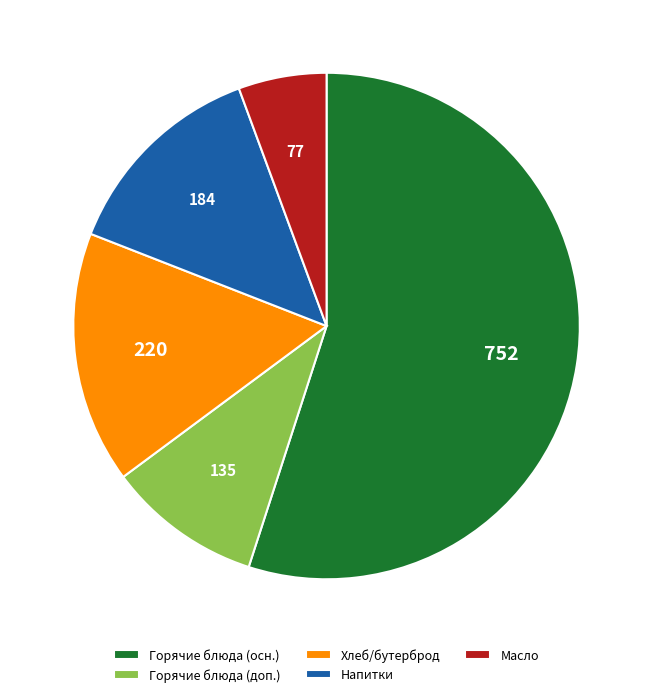

Is the sum of Масло and Горячие блюда (осн.) greater than half?

Yes